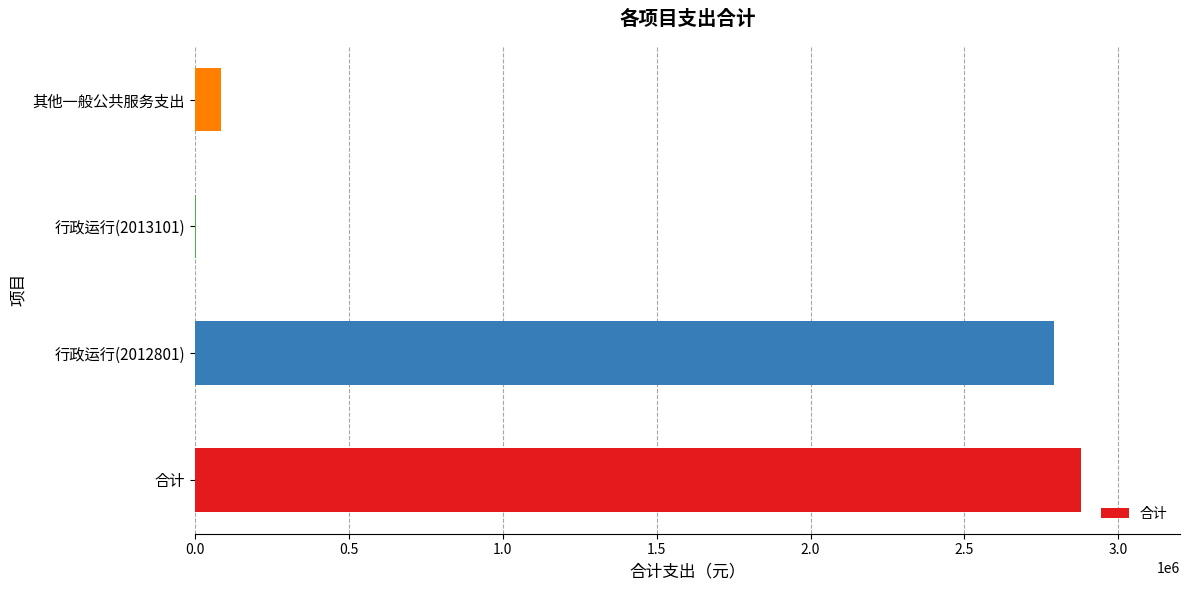

What is the sum of the values at 行政运行(2012801) and 其他一般公共服务支出?

2874355.6